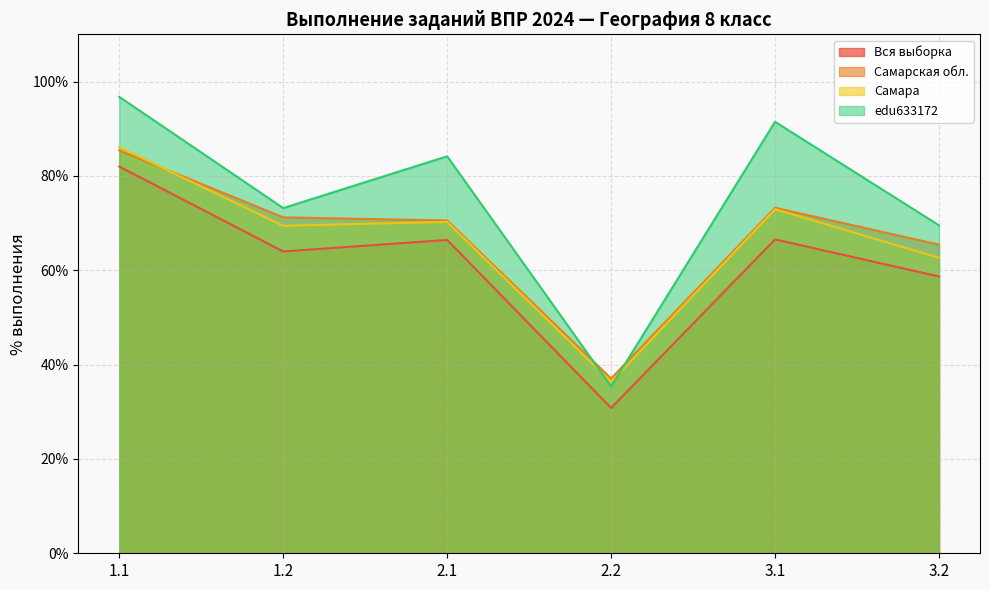

What is the label of the 4th point from the left?

2.2